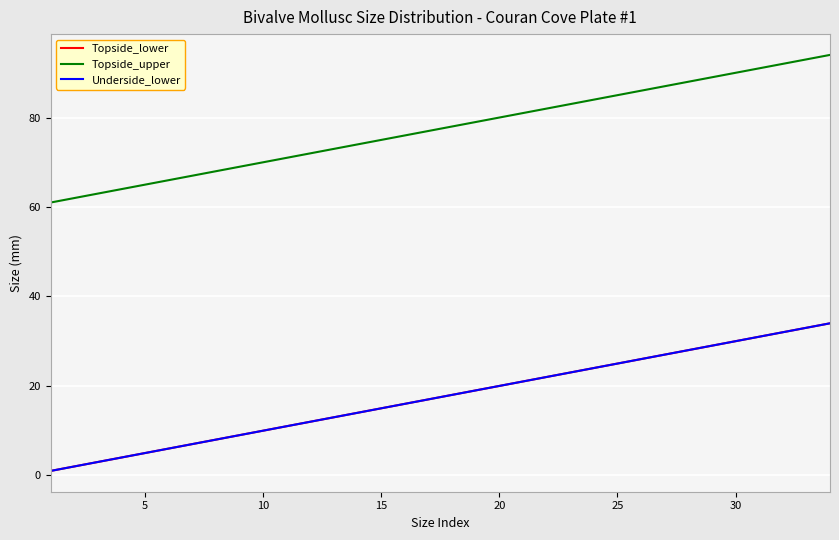

Does the chart have visible grid lines?

Yes